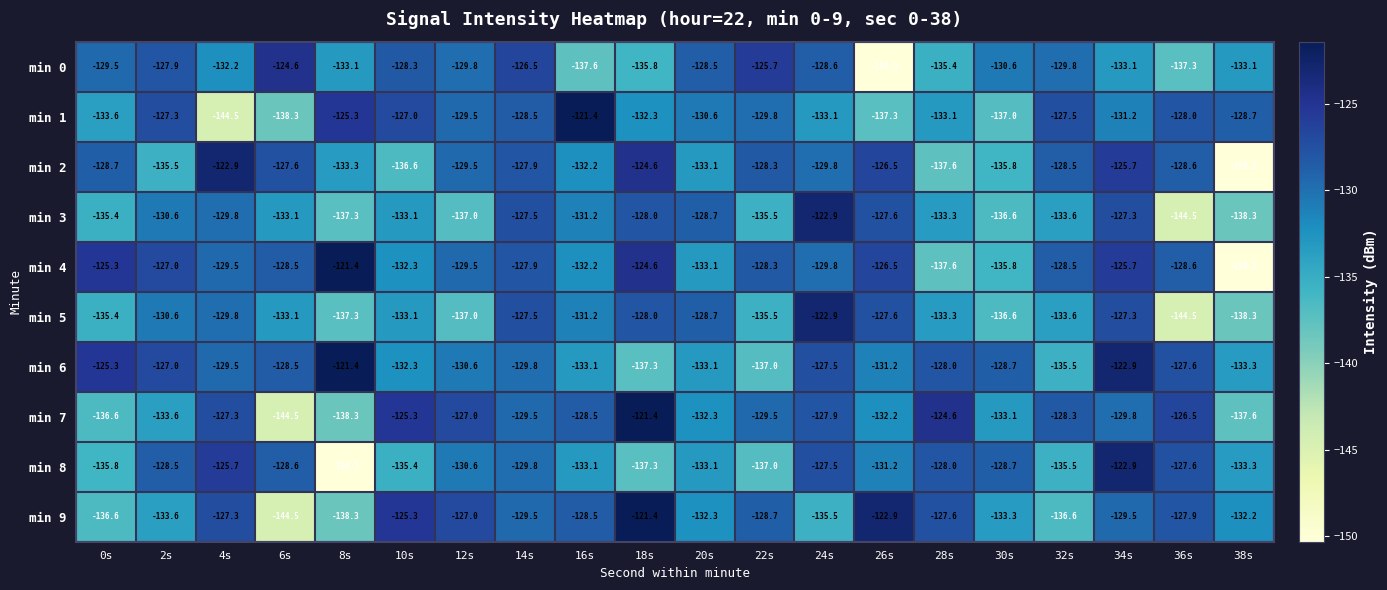

What is the sum of the min 4 values at 12s and 38s?

-279.8